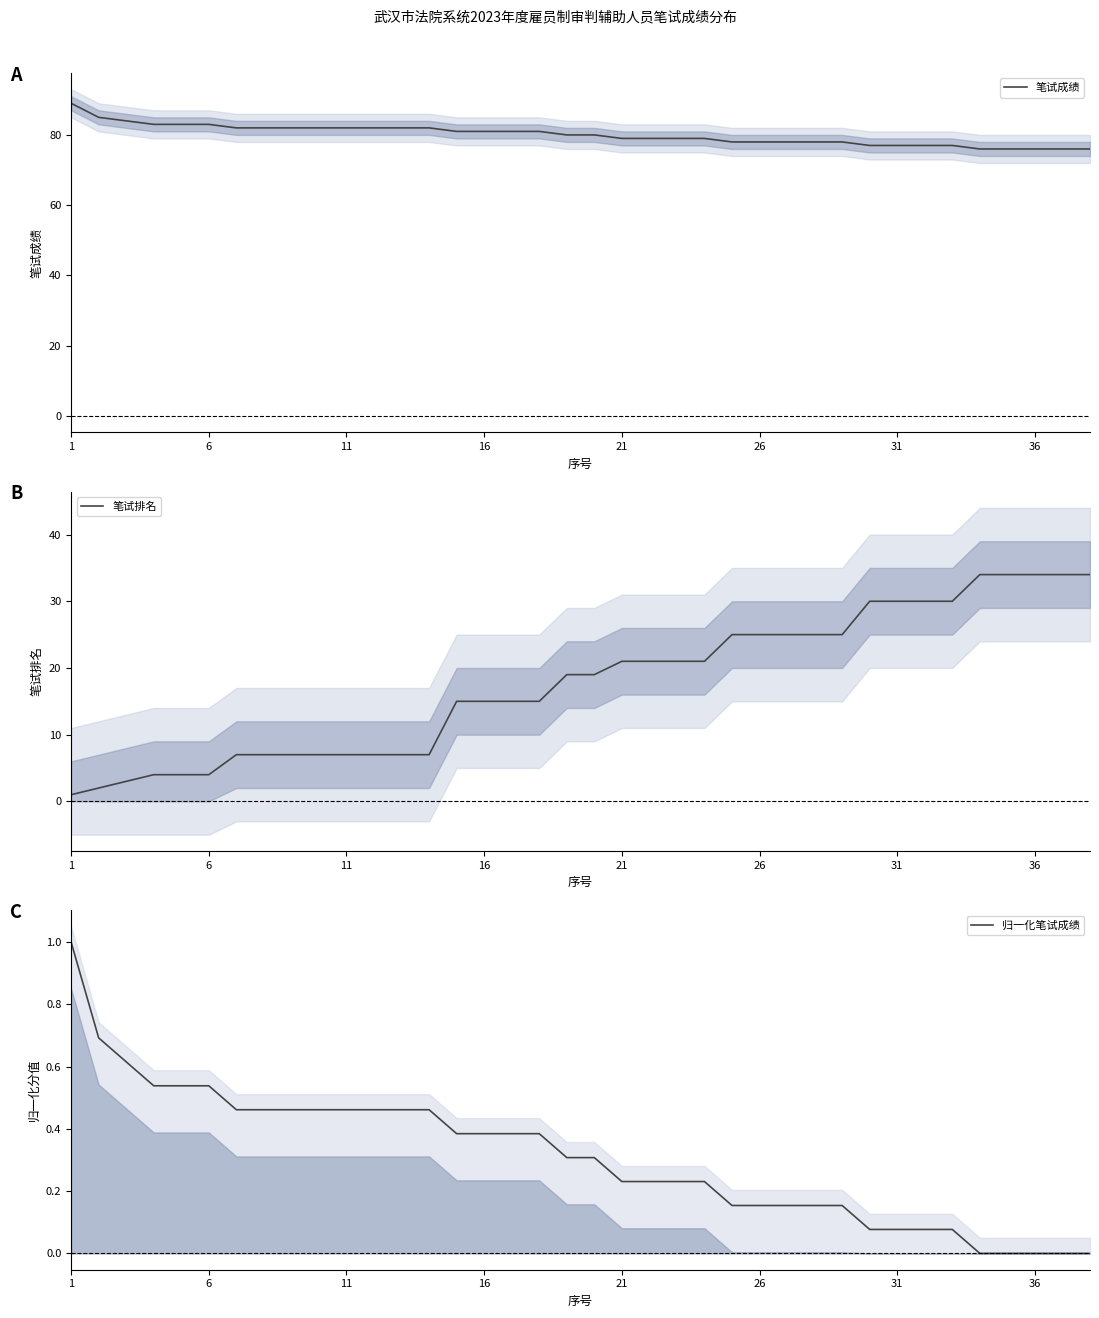

True or false: 笔试成绩 has a value of 83 at 6.

True